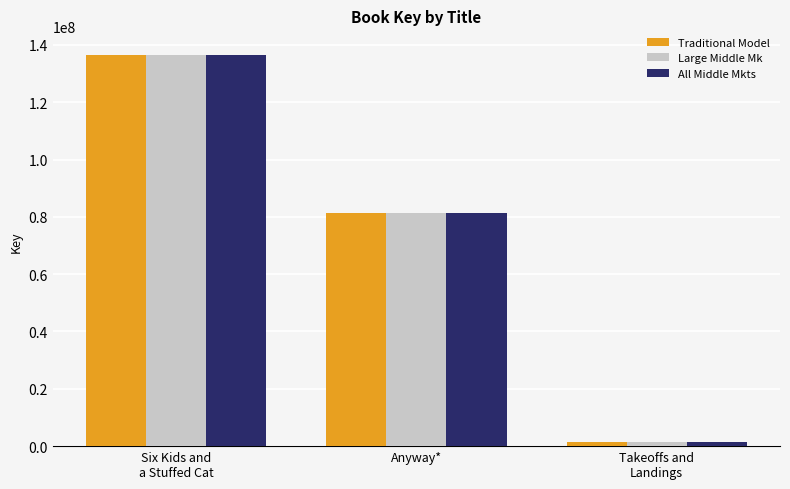

Reading left to right, extract all data points from this chart.

Traditional Model: 136319561	81398065	1618398
Large Middle Mk: 136319561	81398065	1618398
All Middle Mkts: 136319561	81398065	1618398